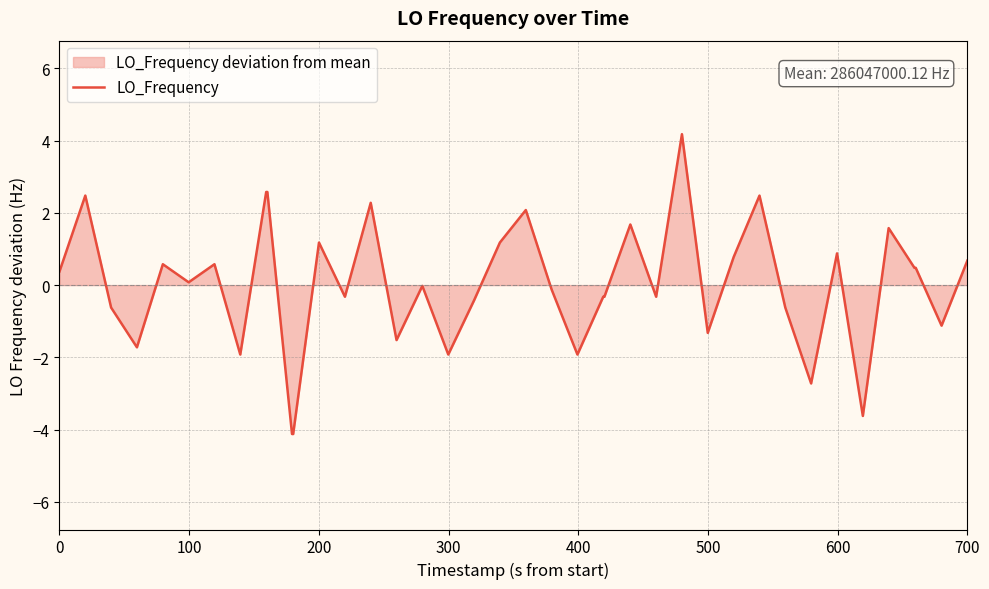

What is the greatest value displayed?

4.2